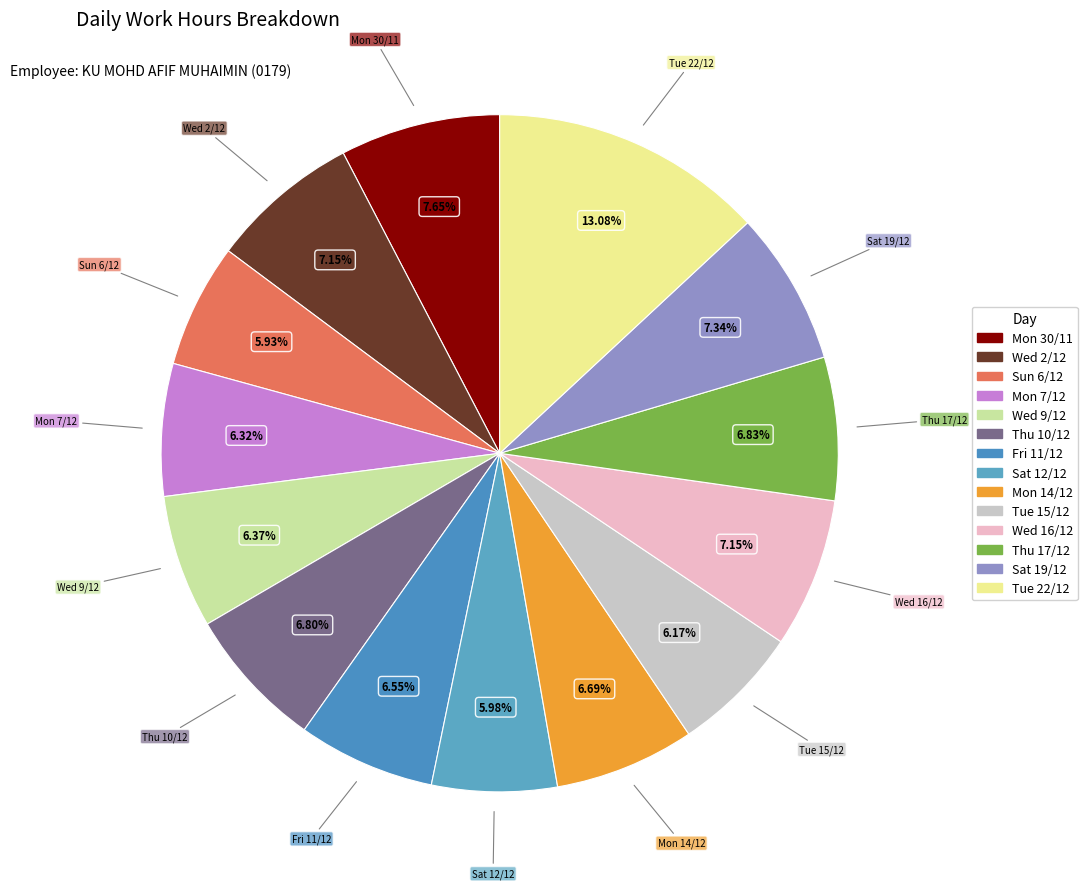

Does Wed 9/12 represent more than half of the total?

No